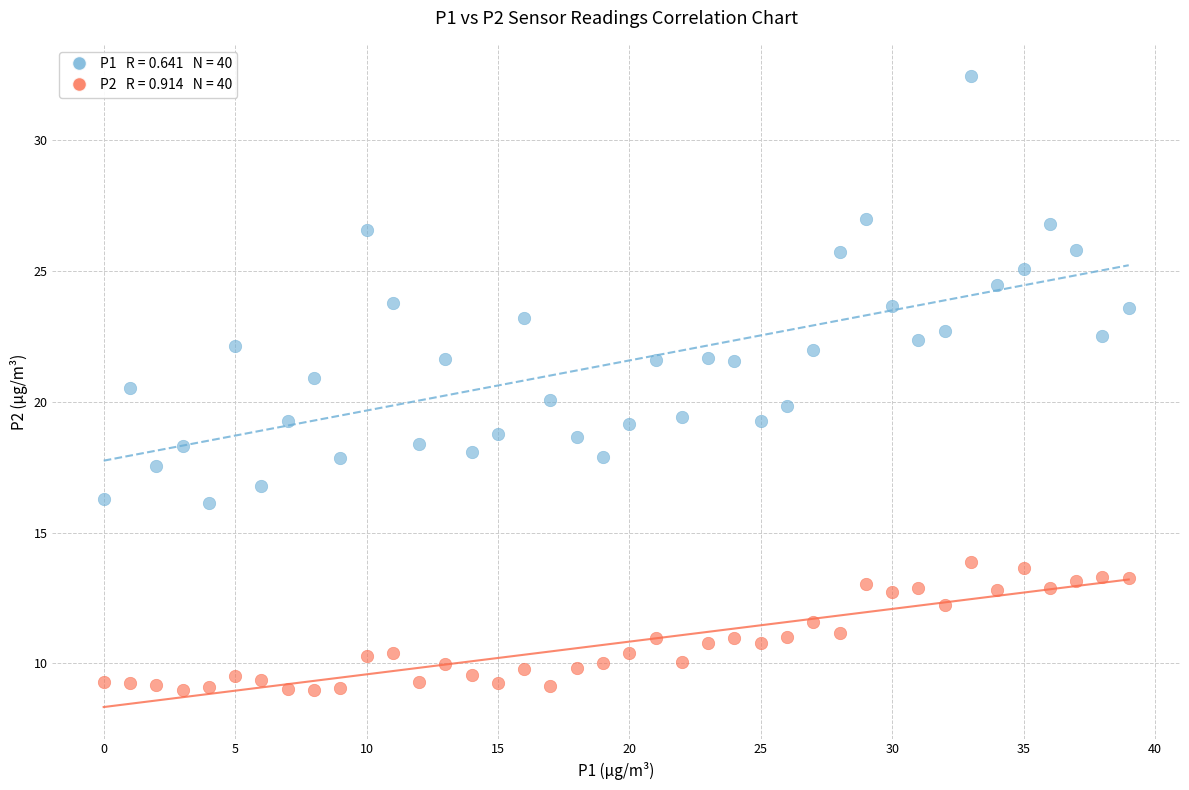

Across all data points, what is the range of Y values (max minus min)?

23.5